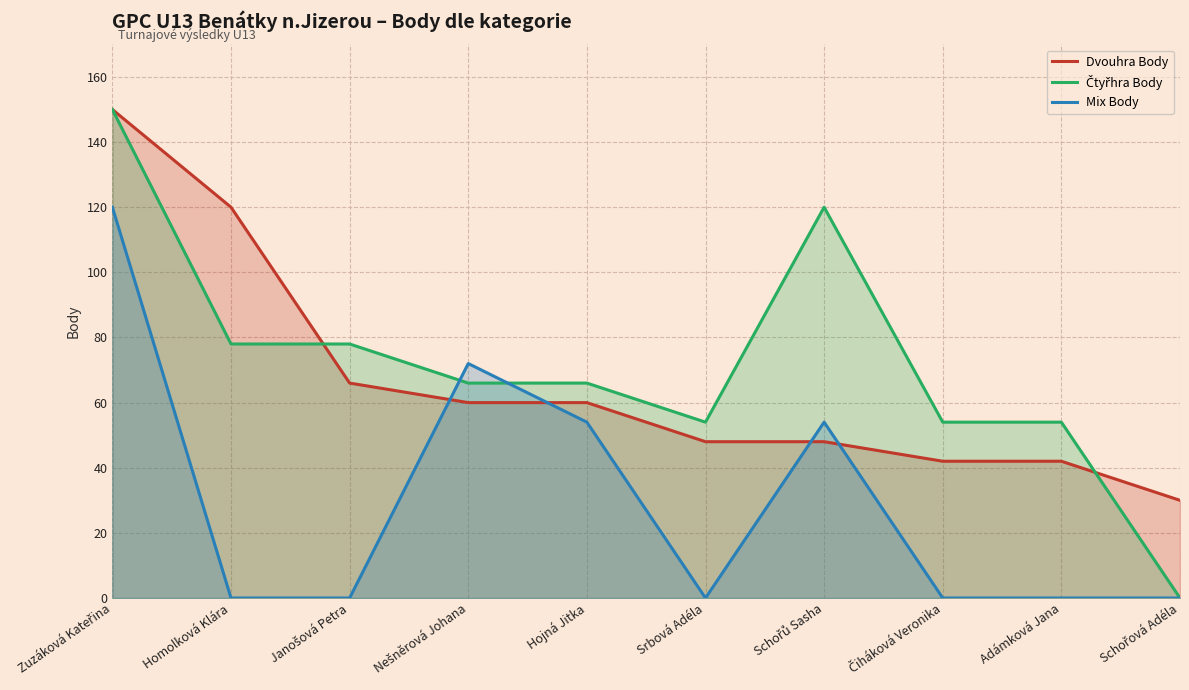

How many distinct data groups are displayed?

3